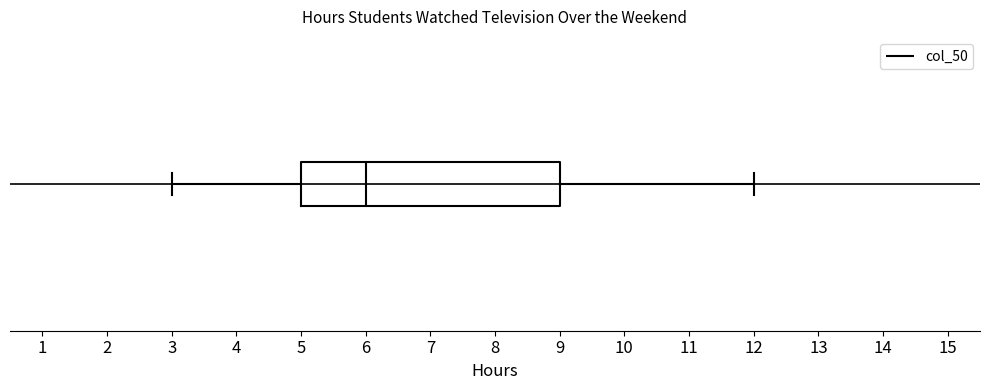

Transcribe this box plot: give where the median line is, the range the box spans, and where the two whiskers end, as read against the x-axis. The values are not printed on the chart, so give them approximately, as read against the axis.

median 6, box 5 to 9, whiskers 3 to 12